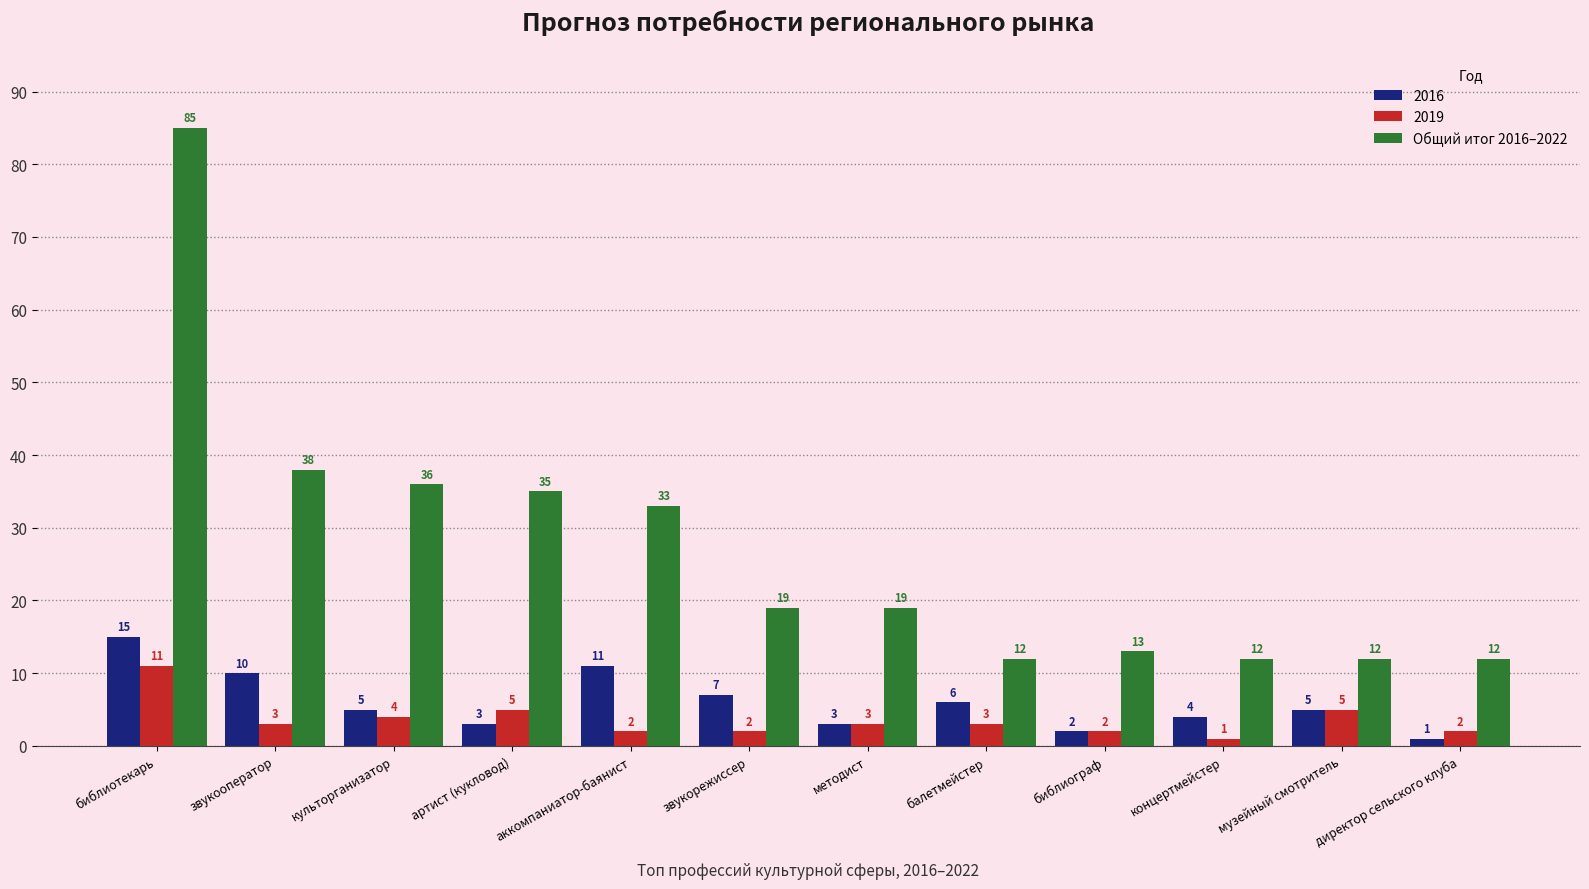

What is the difference between the maximum and minimum values in the Общий итог 2016–2022 series?

73